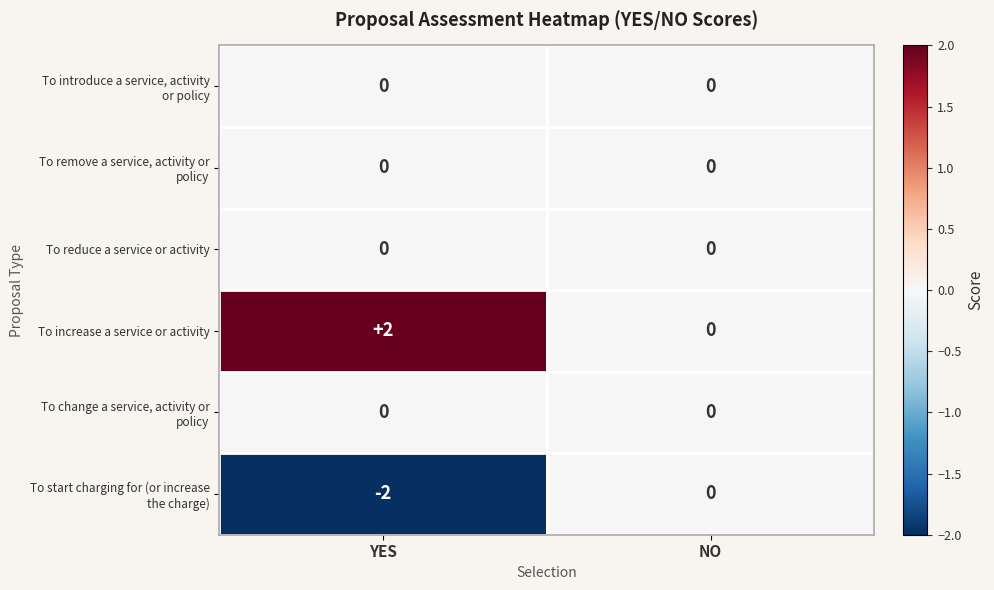

Which category has the lowest value across all series?

YES